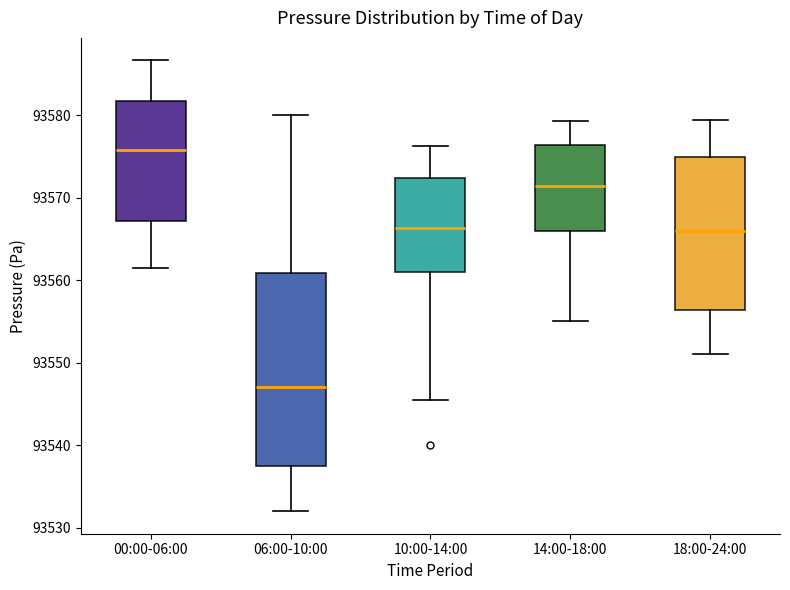

Where does the lower whisker of the box for 06:00-10:00 end on the y-axis? The values are not printed on the chart, so give them approximately, as read against the axis.

93532